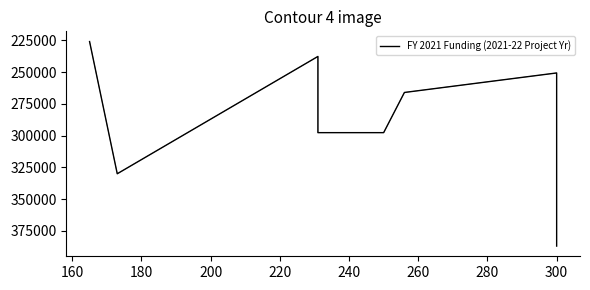

What is the greatest value displayed?

386882